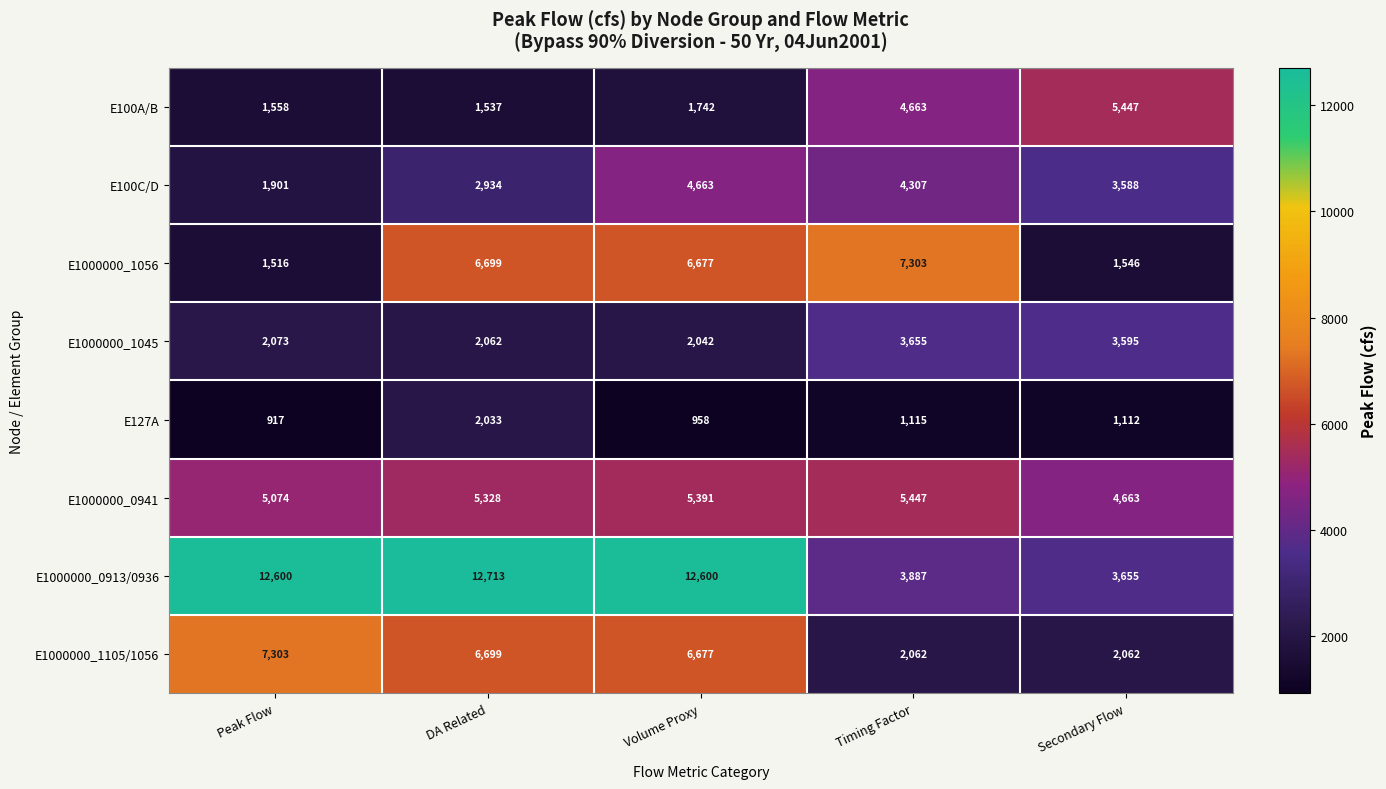

What is the spread (max minus min) of values at Timing Factor?

6188